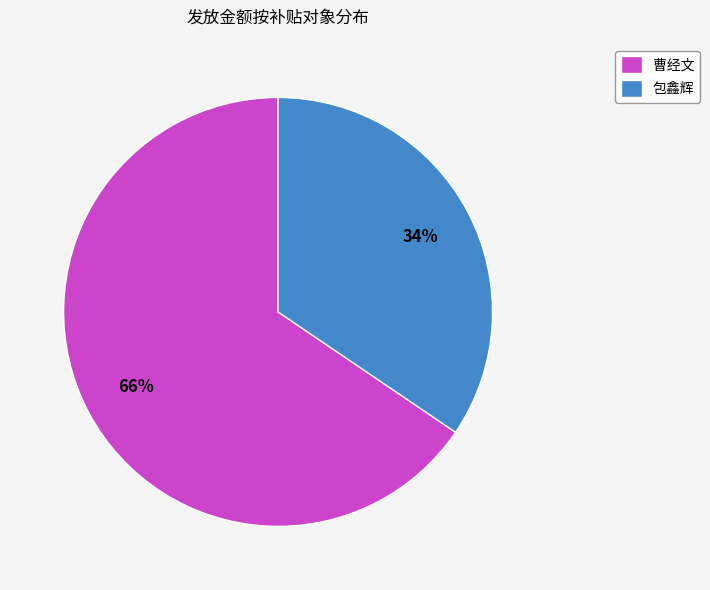

What is the smallest slice in the pie chart?

包鑫辉